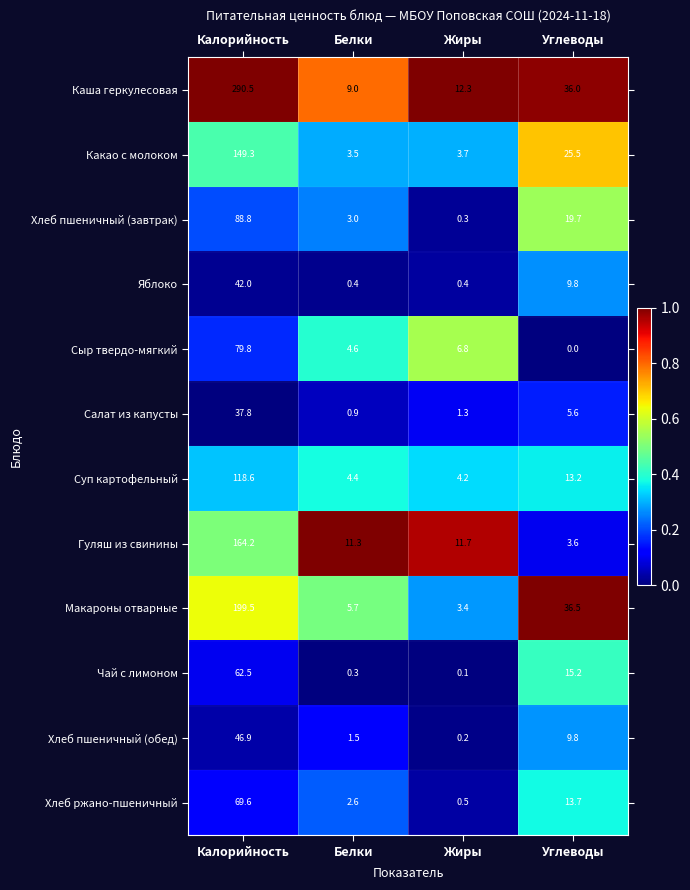

What is the maximum value shown in the chart?

290.5